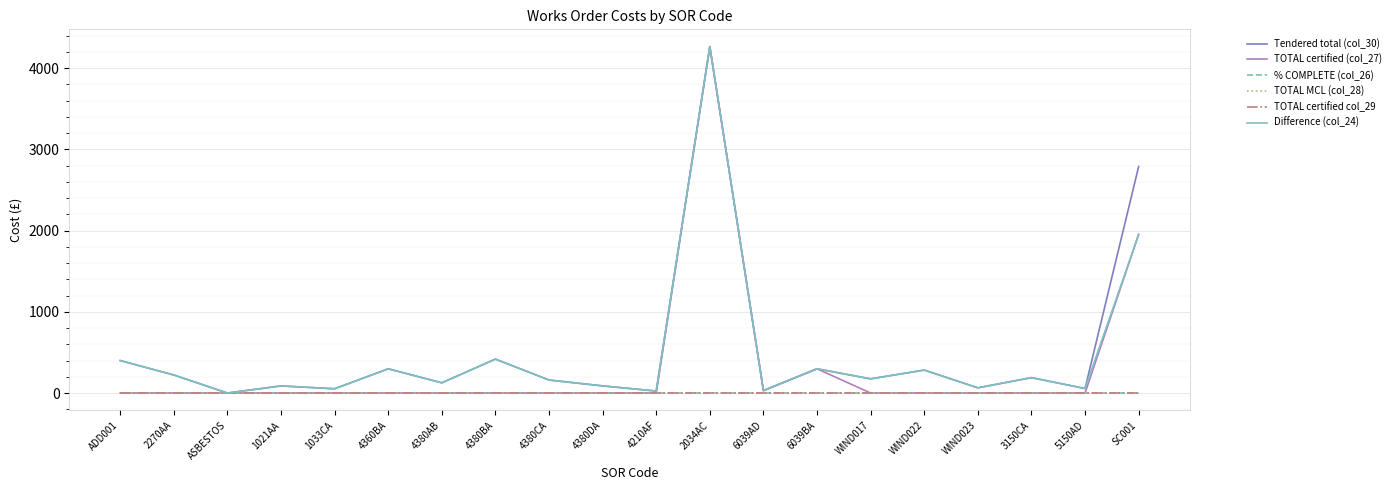

Where is the first local minimum for TOTAL certified (col_27)?

6039AD